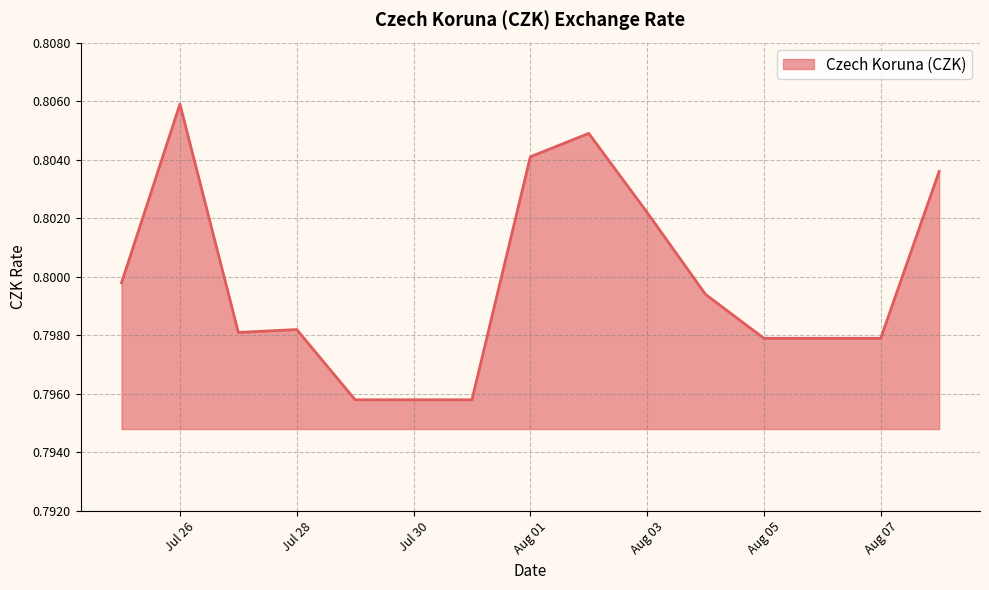

How many lines are shown in the chart?

1